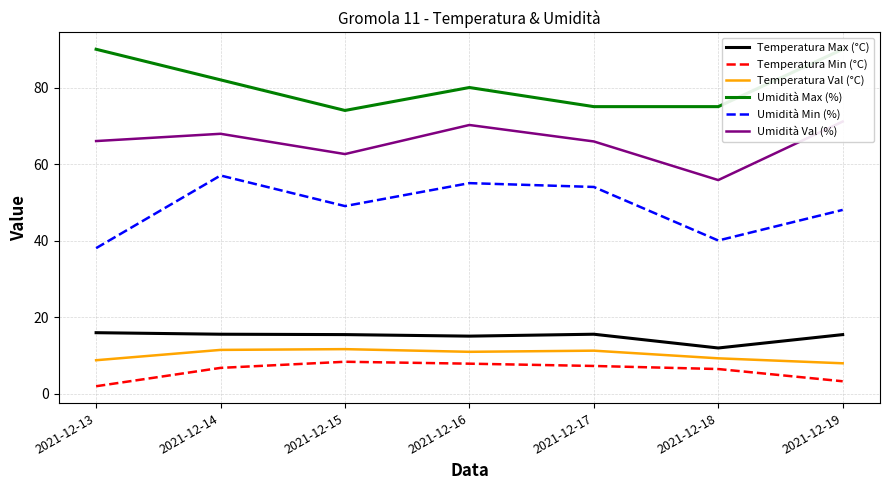

Which has a higher value, 2021-12-18 or 2021-12-16?

2021-12-16